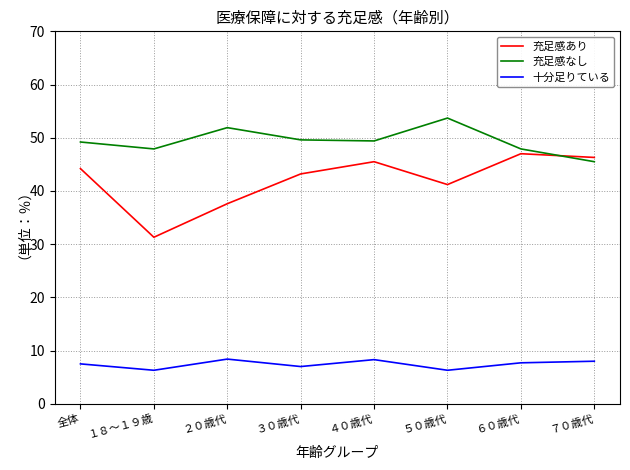

What is the difference between the highest and lowest values at ６０歳代?

40.2